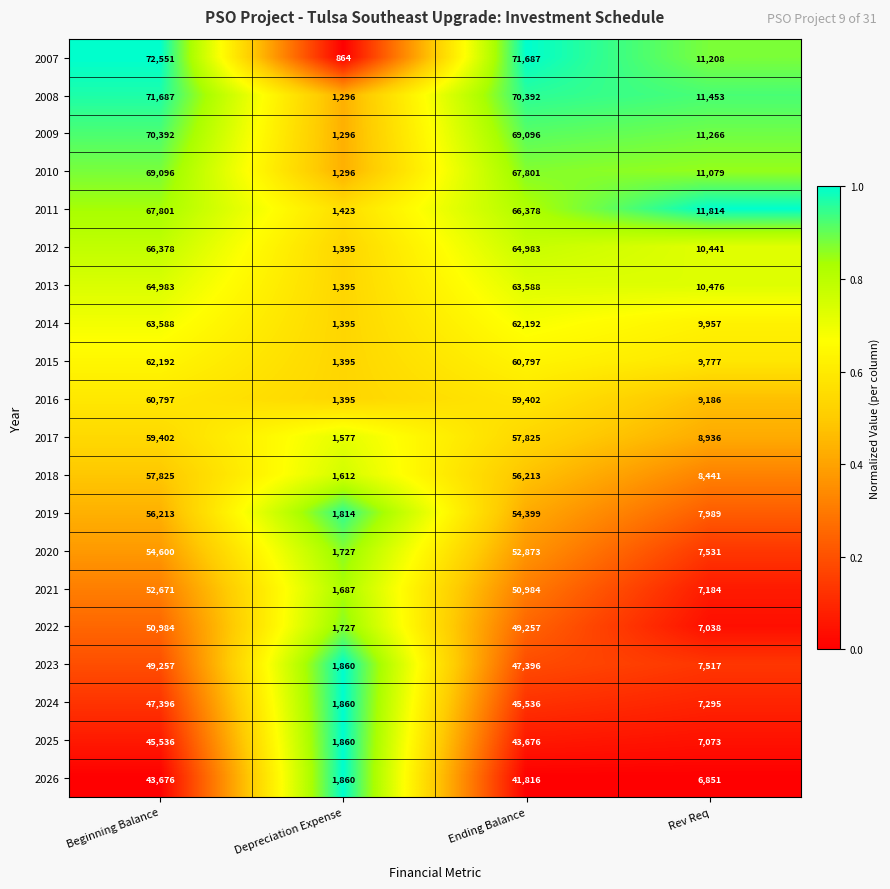

What is the difference between the maximum and minimum values in the 2023 series?

47397